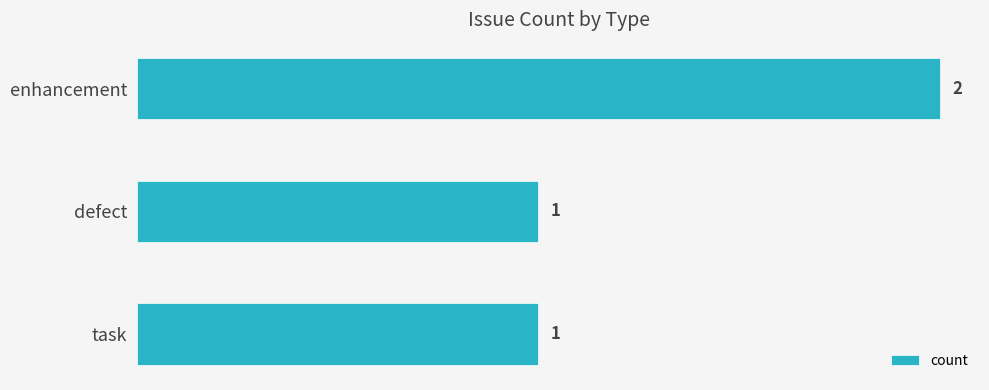

Reading top to bottom, list all the values displayed in this chart.

2	1	1